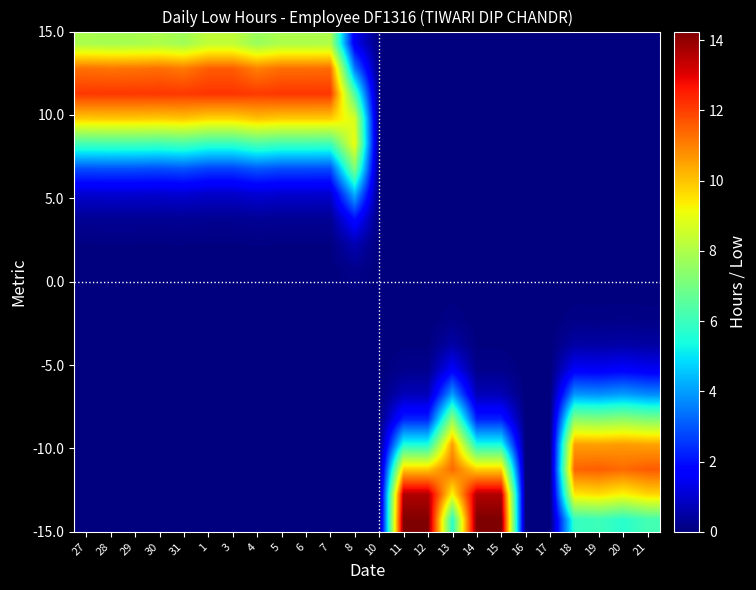

At which category is the sum across all series the highest?

1